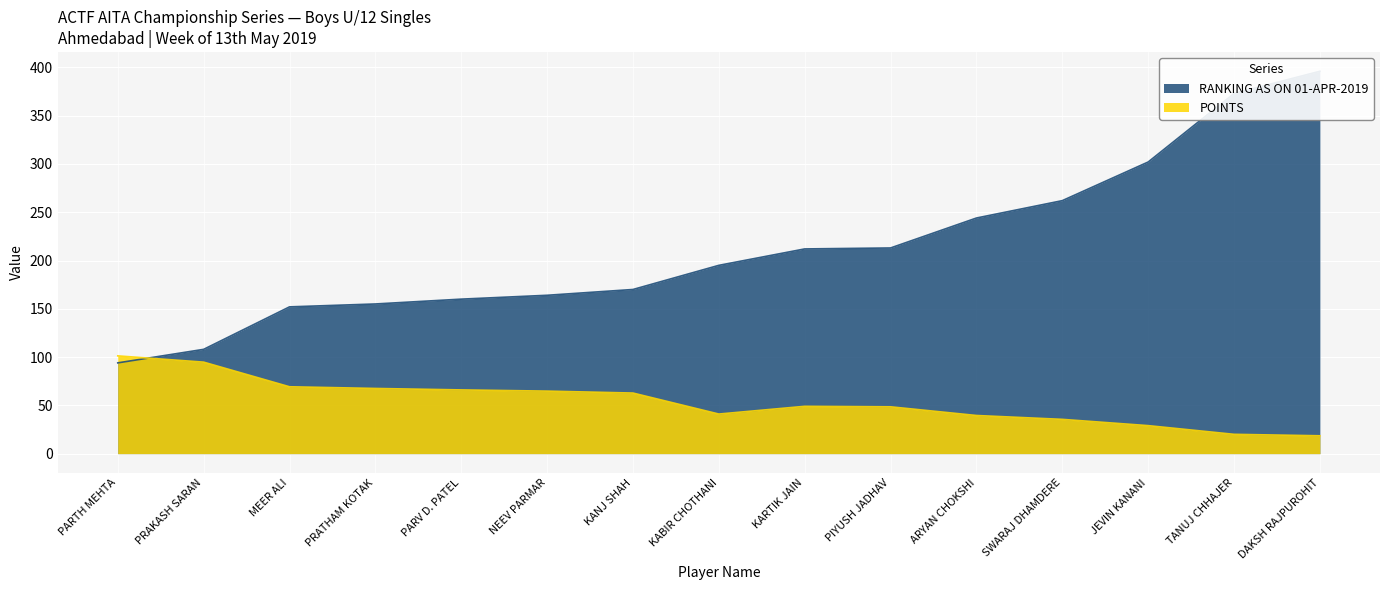

True or false: RANKING AS ON 01-APR-2019 and POINTS intersect in this chart.

True